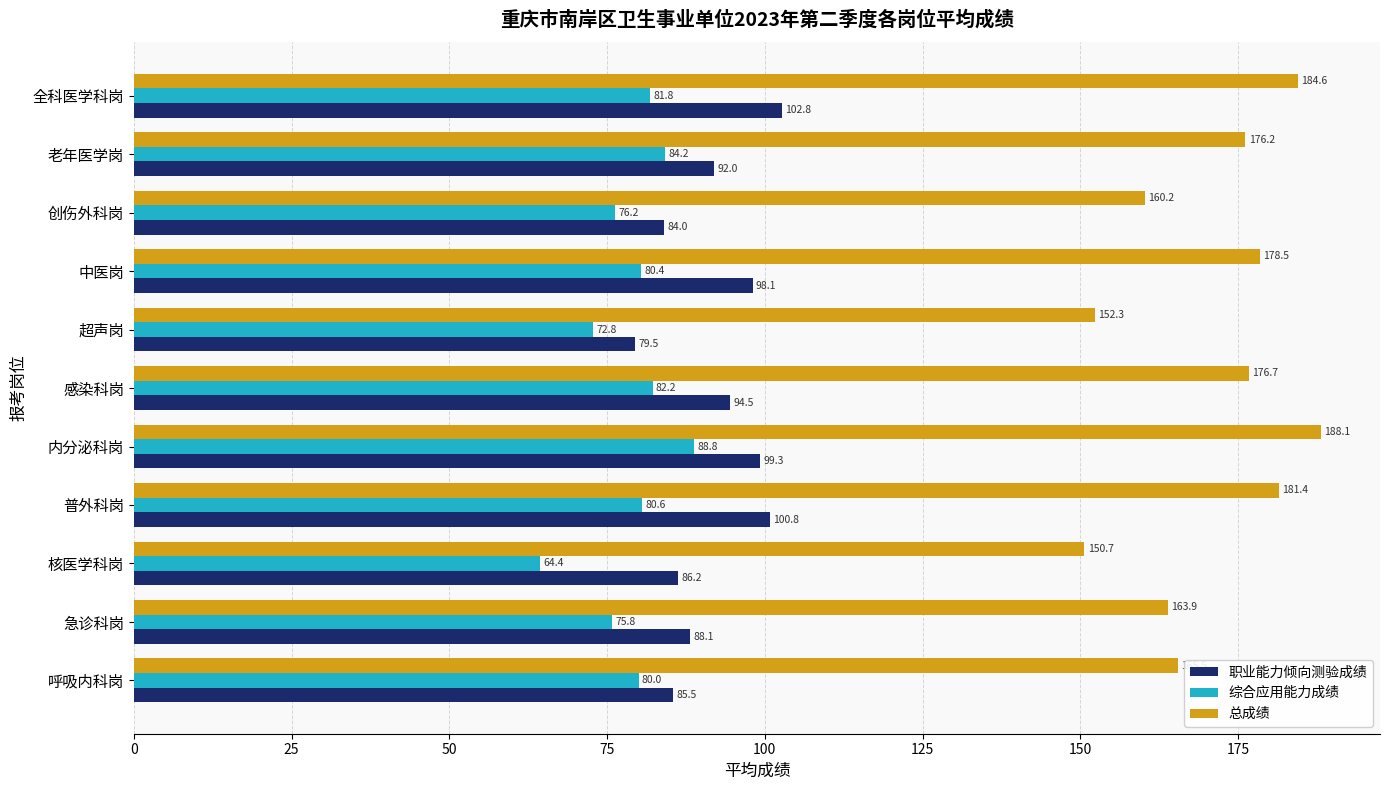

Which series has the largest range (max minus min)?

总成绩